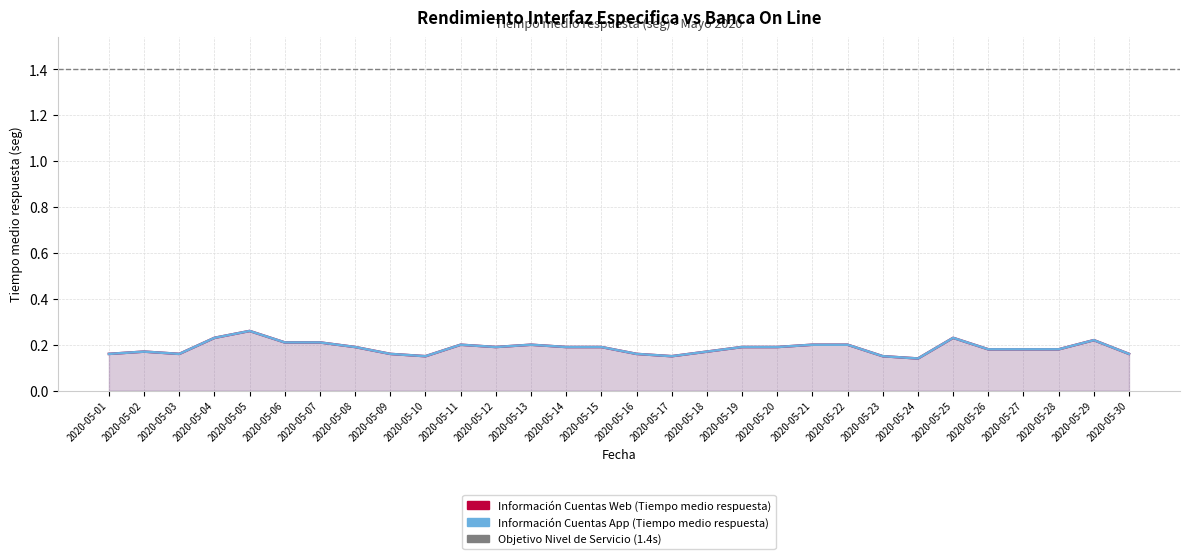

How many series are shown in this chart?

2